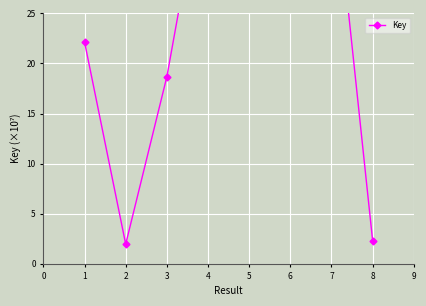

What is the difference between the maximum and minimum values?

46.5